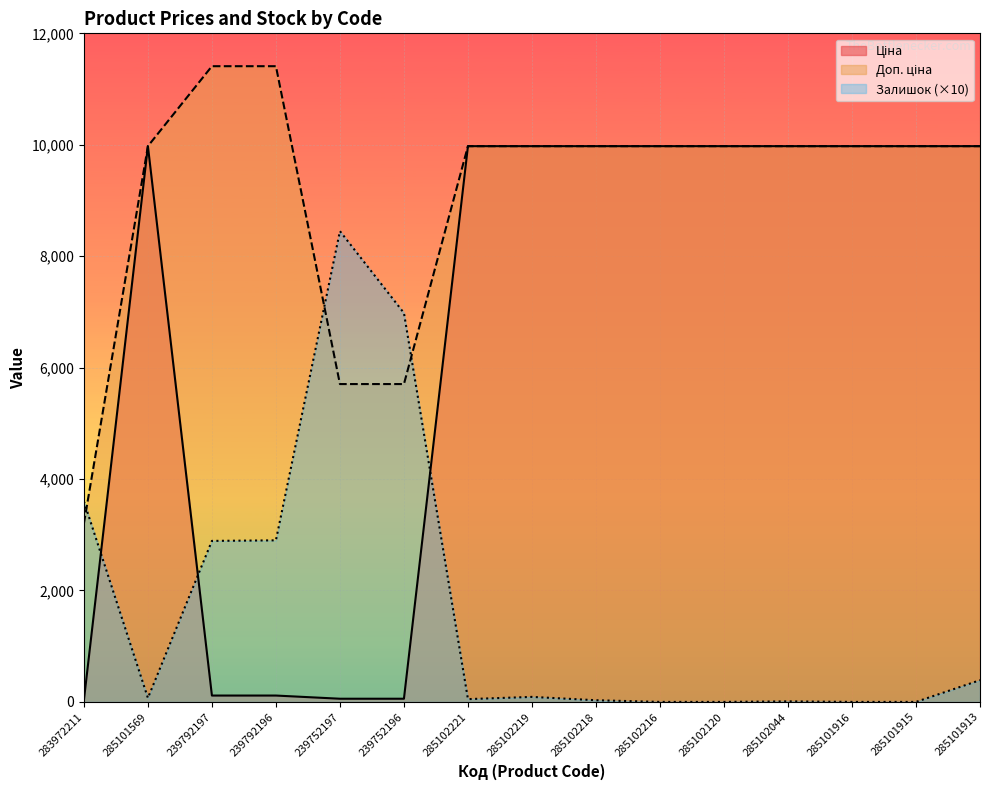

Is the value of Доп. ціна at 285102221 greater than the value of Залишок at 285102216?

Yes